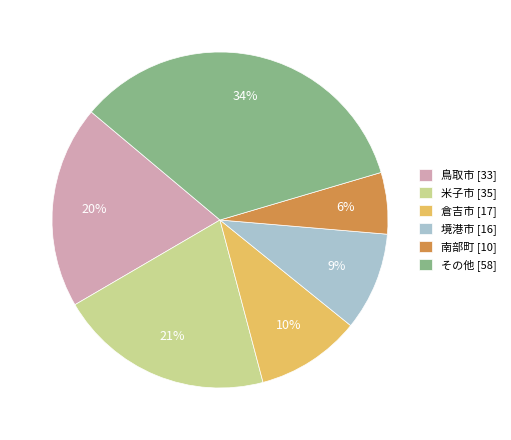

Does any single category account for the majority?

No